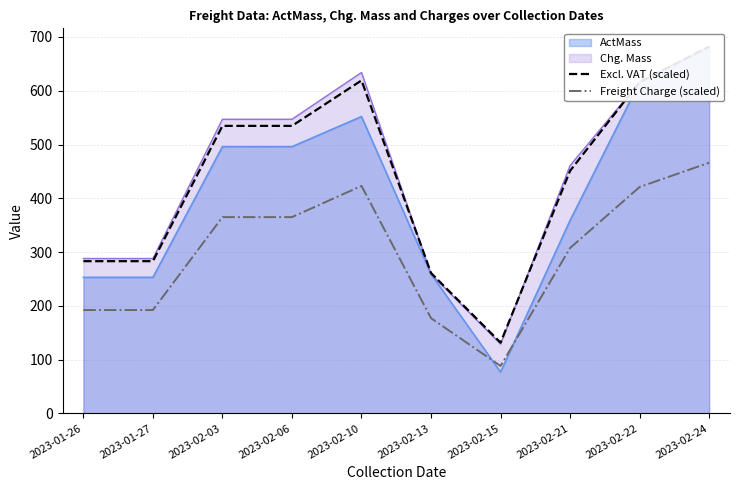

Is it true that Freight Charge (scaled) equals 151.8 at 2023-02-22?

False